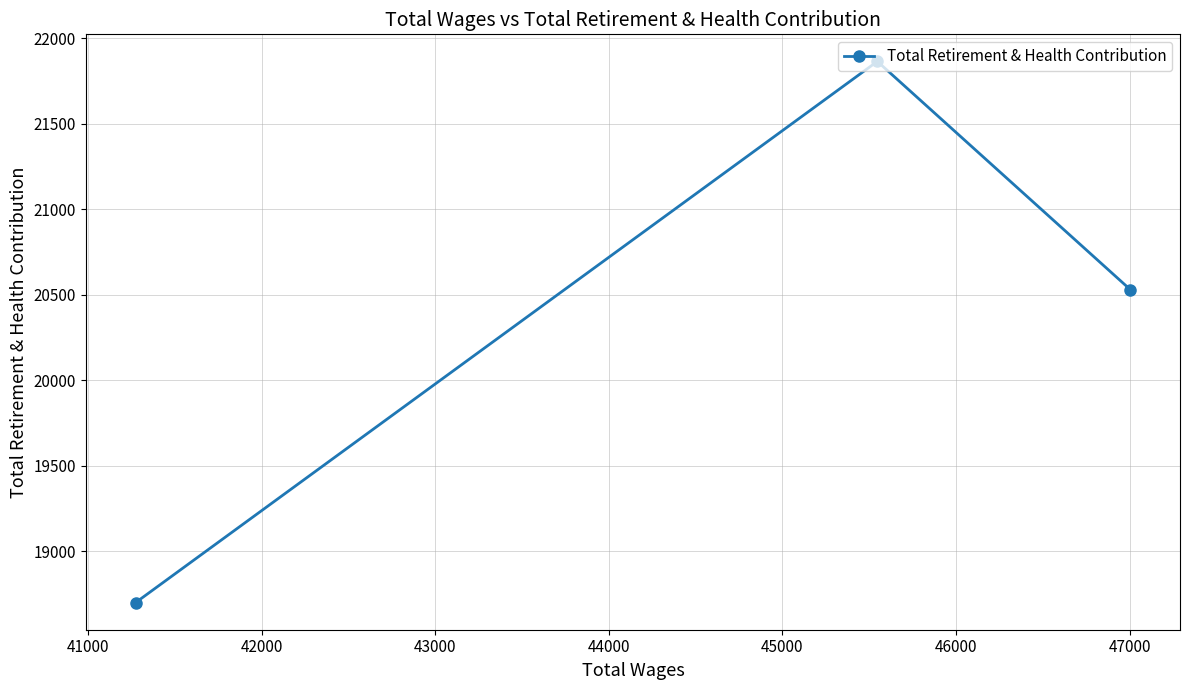

Reading right to left, transcribe all the data shown in this chart.

20530	21865	18698